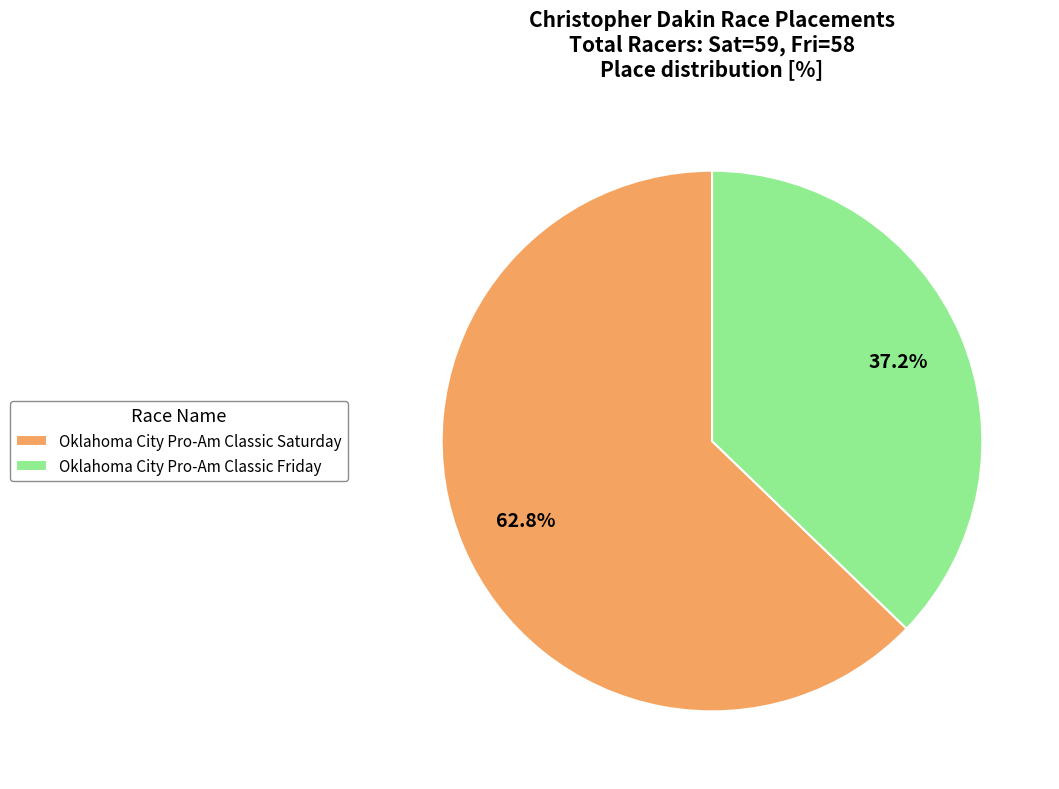

The Oklahoma City Pro-Am Classic Friday slice represents 23% of the pie. True or false?

False